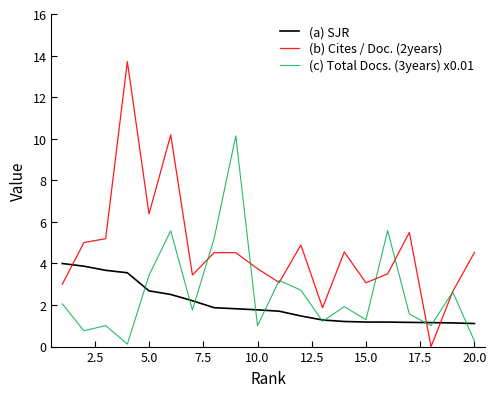

What is the difference between the second highest and minimum values in the (a) SJR series?

2.8